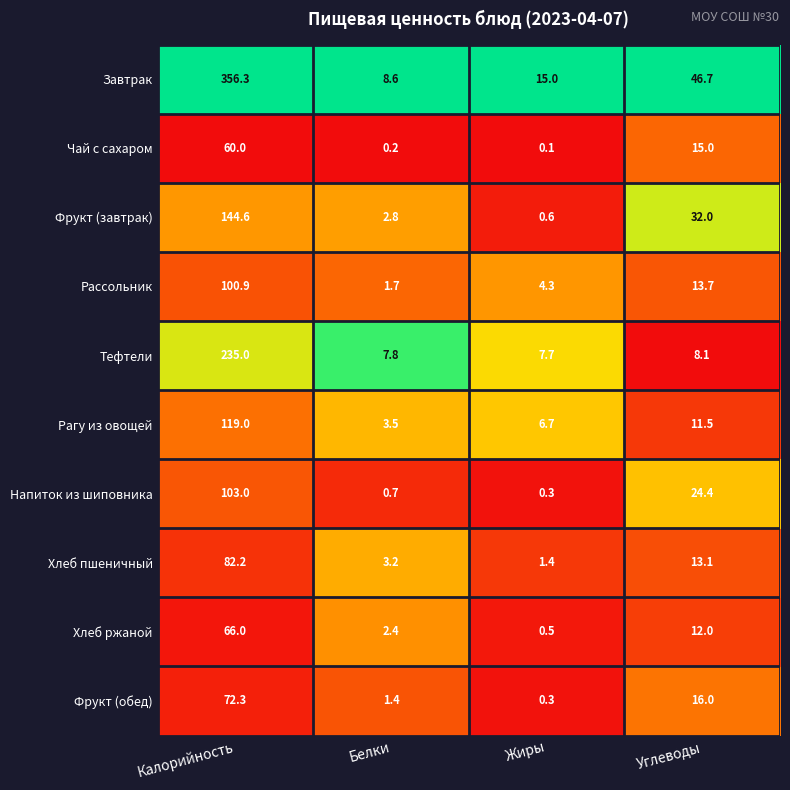

What is the difference between the maximum and minimum values in the Завтрак series?

347.7